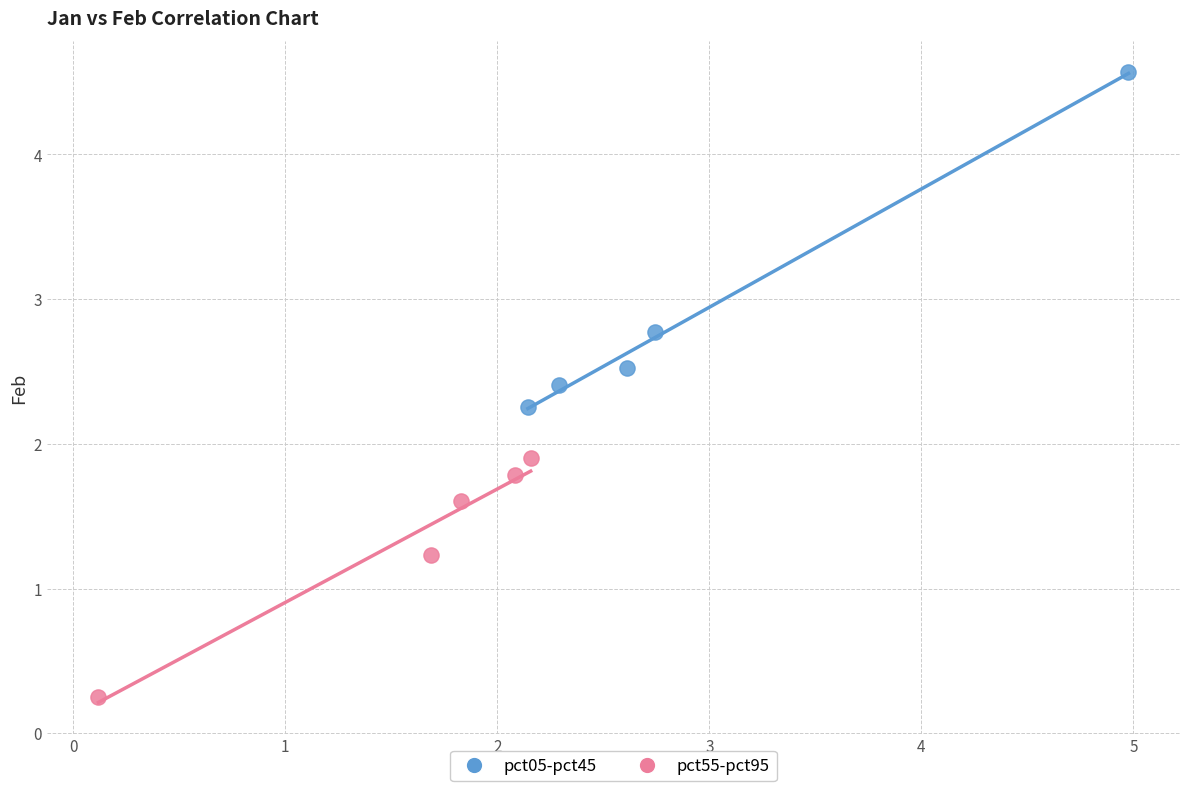

Which series contains the lowest Y value?

pct55-pct95